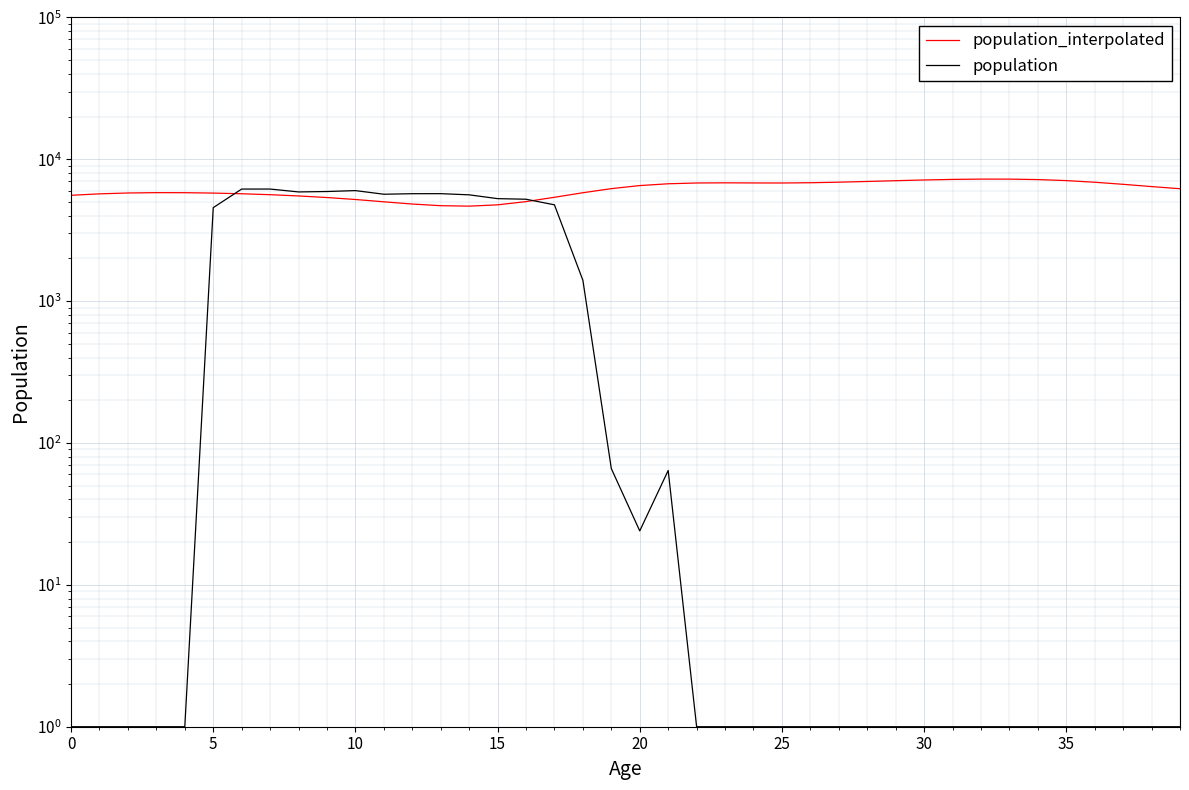

What is the difference between the population values at 38 and 11?

5665.0